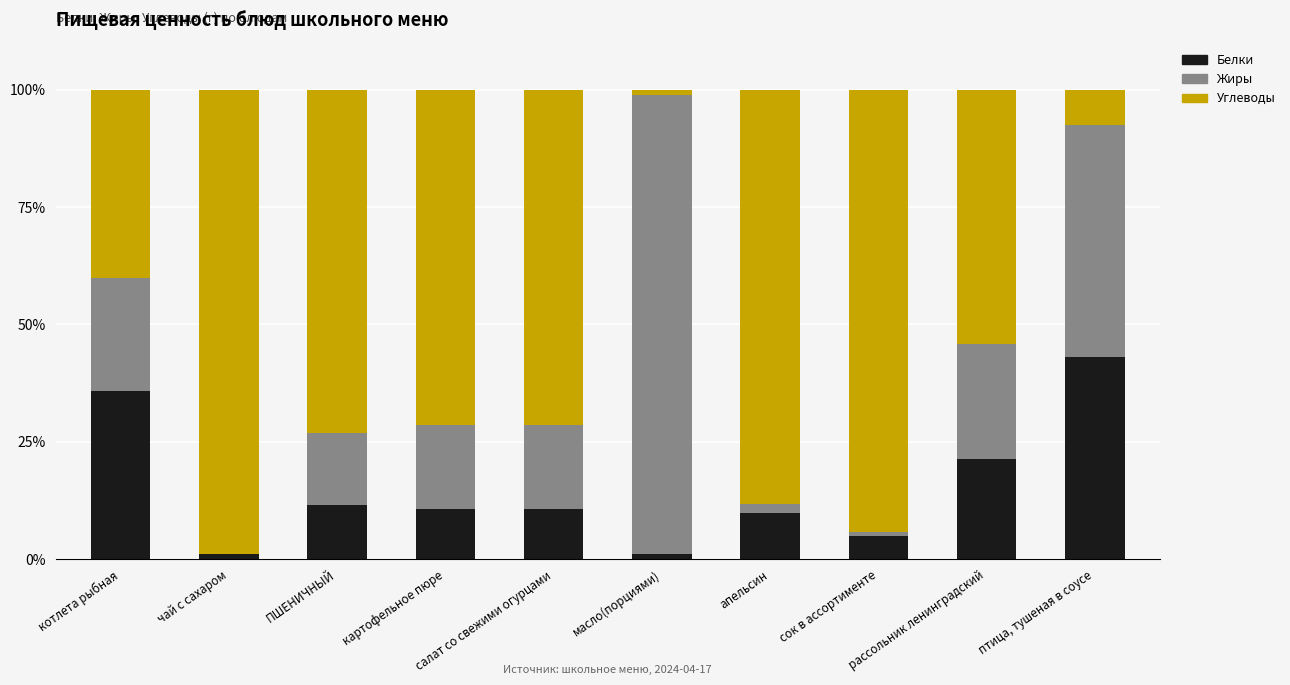

How many distinct data groups are displayed?

3